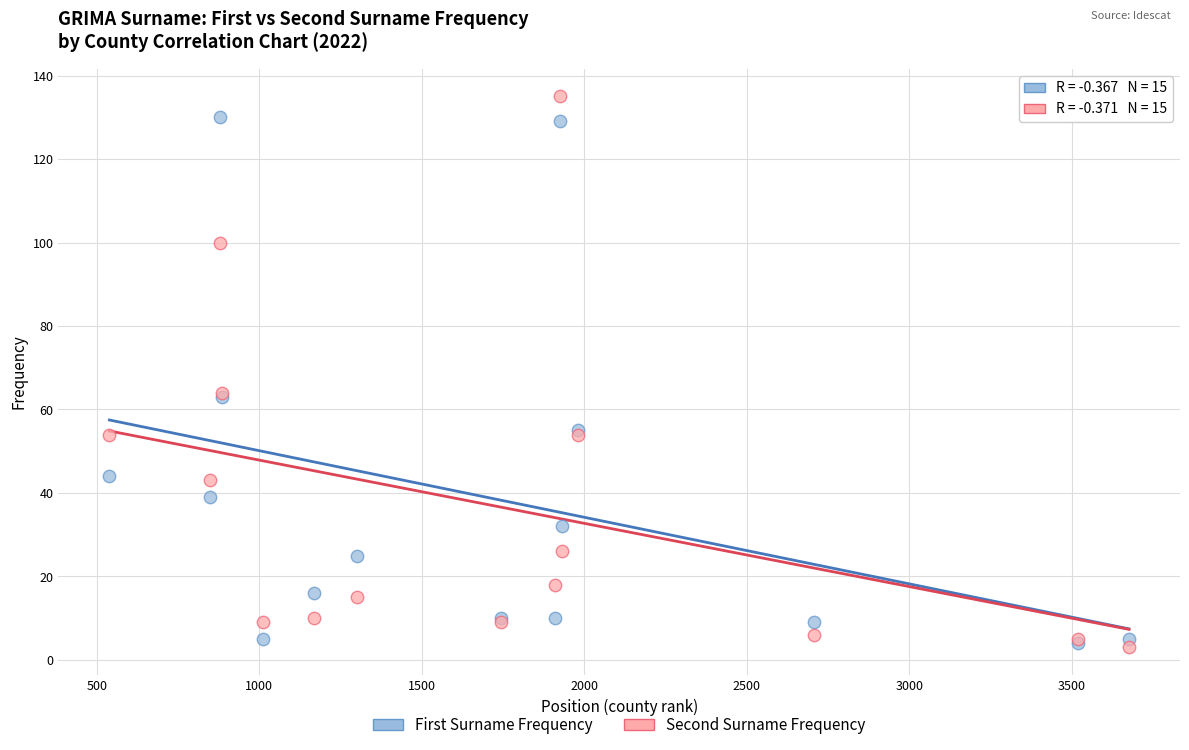

What are all the series names shown in the legend?

First Surname Frequency, Second Surname Frequency